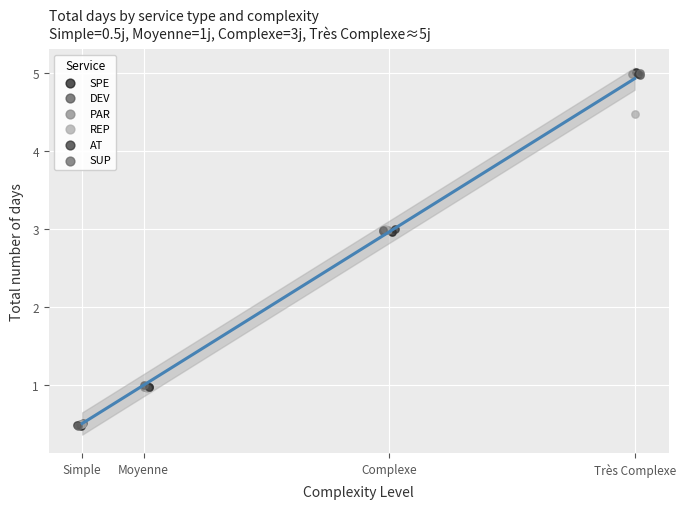

Which series has the largest Y range (max minus min)?

SPE